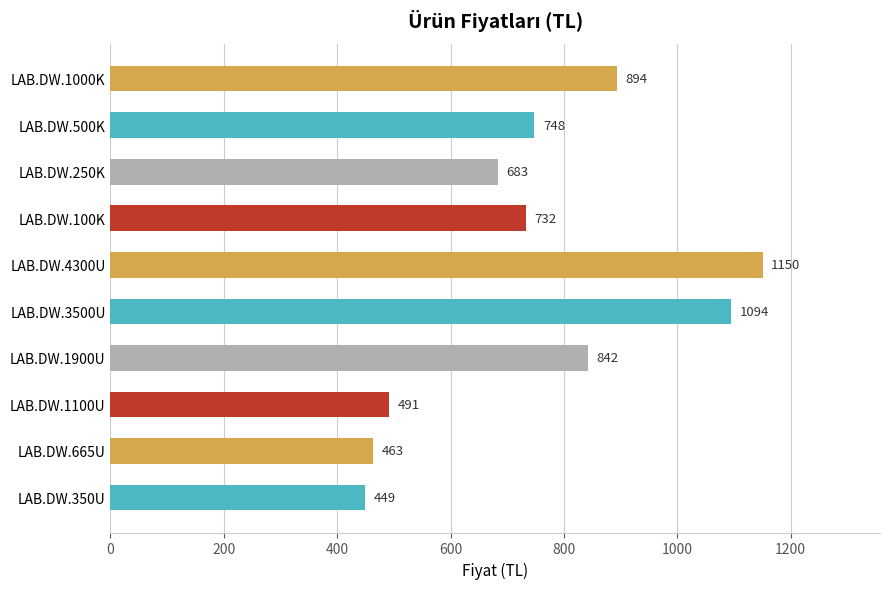

Read the value at LAB.DW.4300U.

1150.5